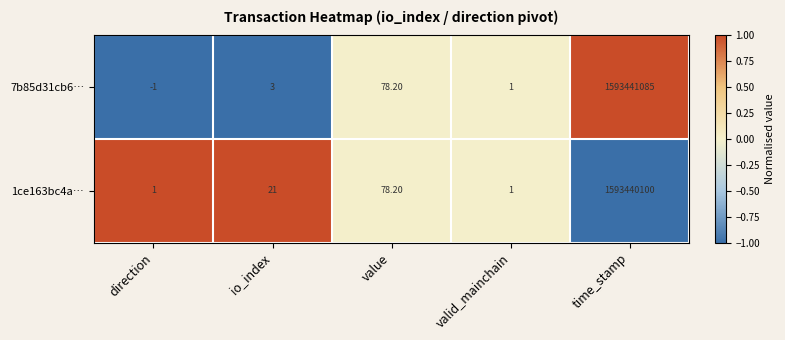

List the series in order of their overall mean, highest first.

7b85d31cb6…, 1ce163bc4a…